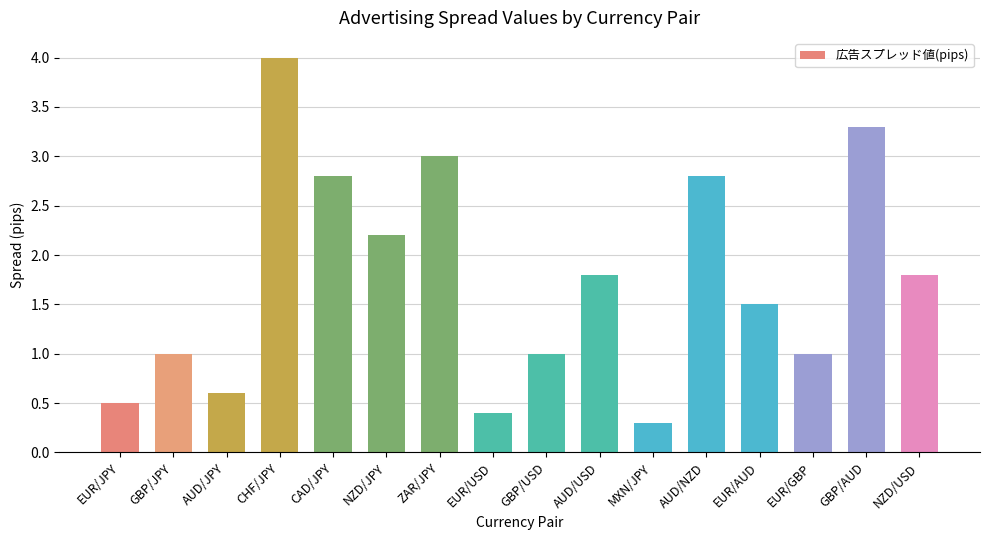

Is it true that the value at AUD/JPY is 0.2?

False